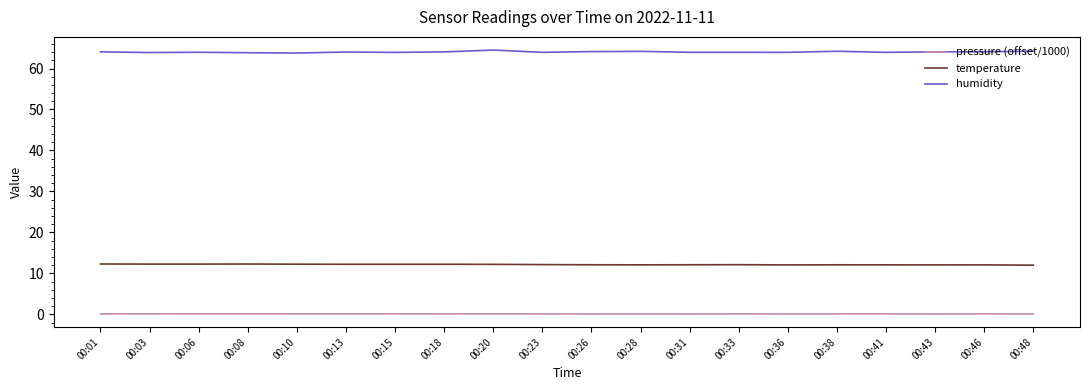

List the series in order of their peak value, lowest first.

pressure (offset/1000), temperature, humidity